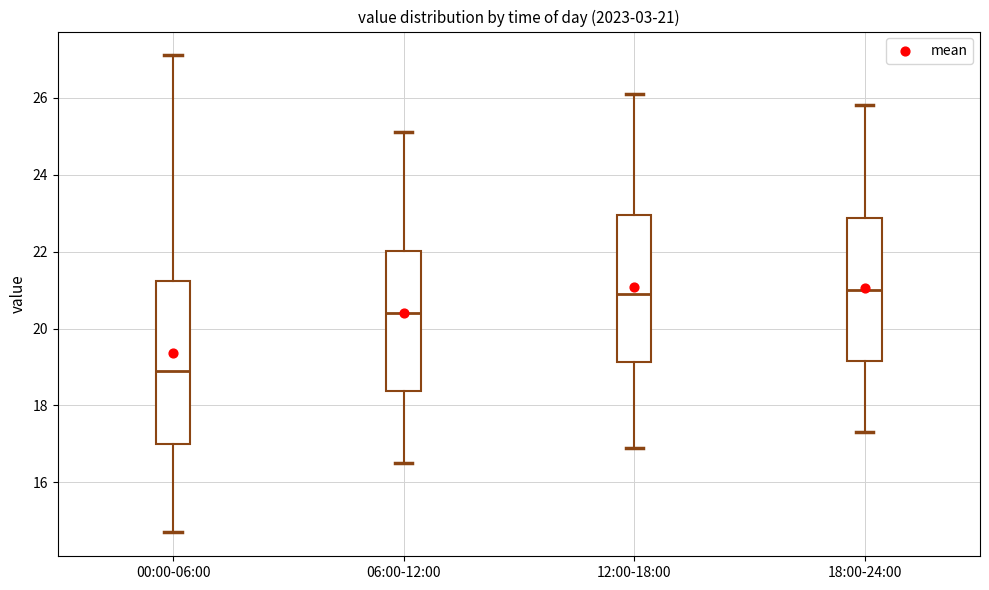

Comparing the boxes themselves (not the whiskers), which one is the tallest?

00:00-06:00